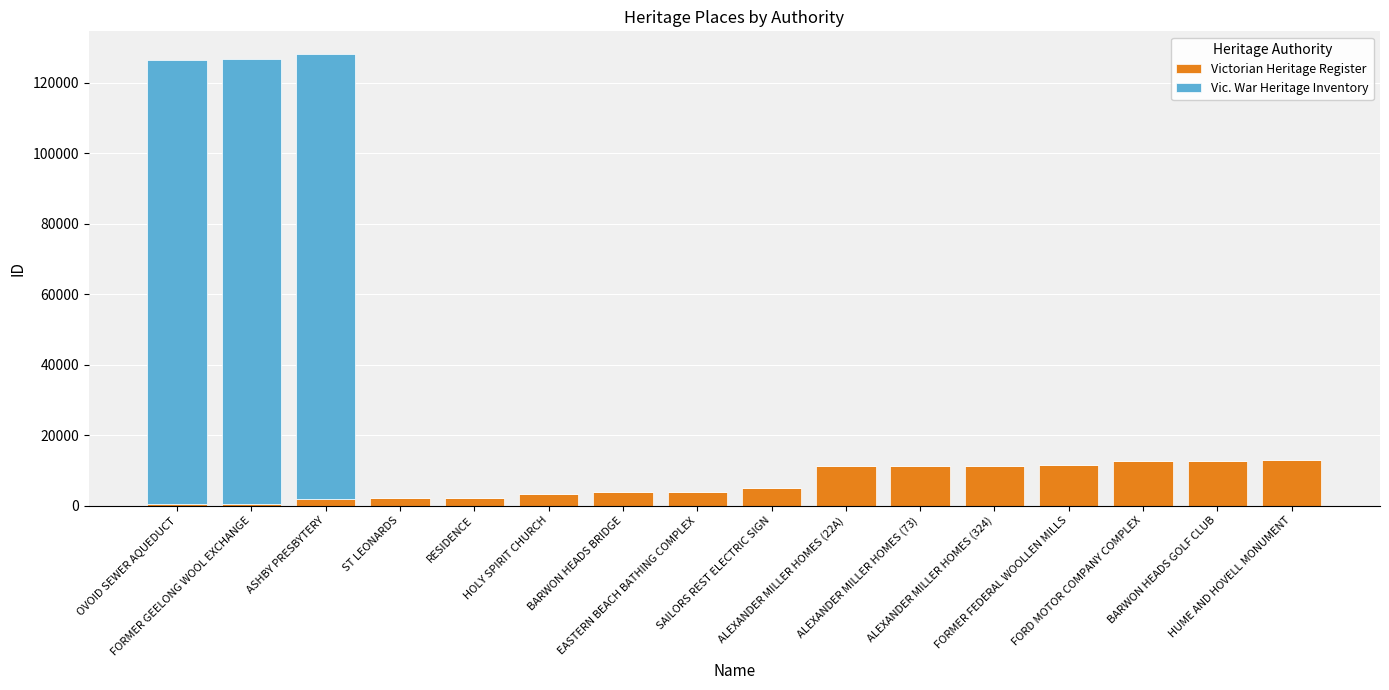

Where is Victorian Heritage Register nearest to the value 6776?

SAILORS REST ELECTRIC SIGN